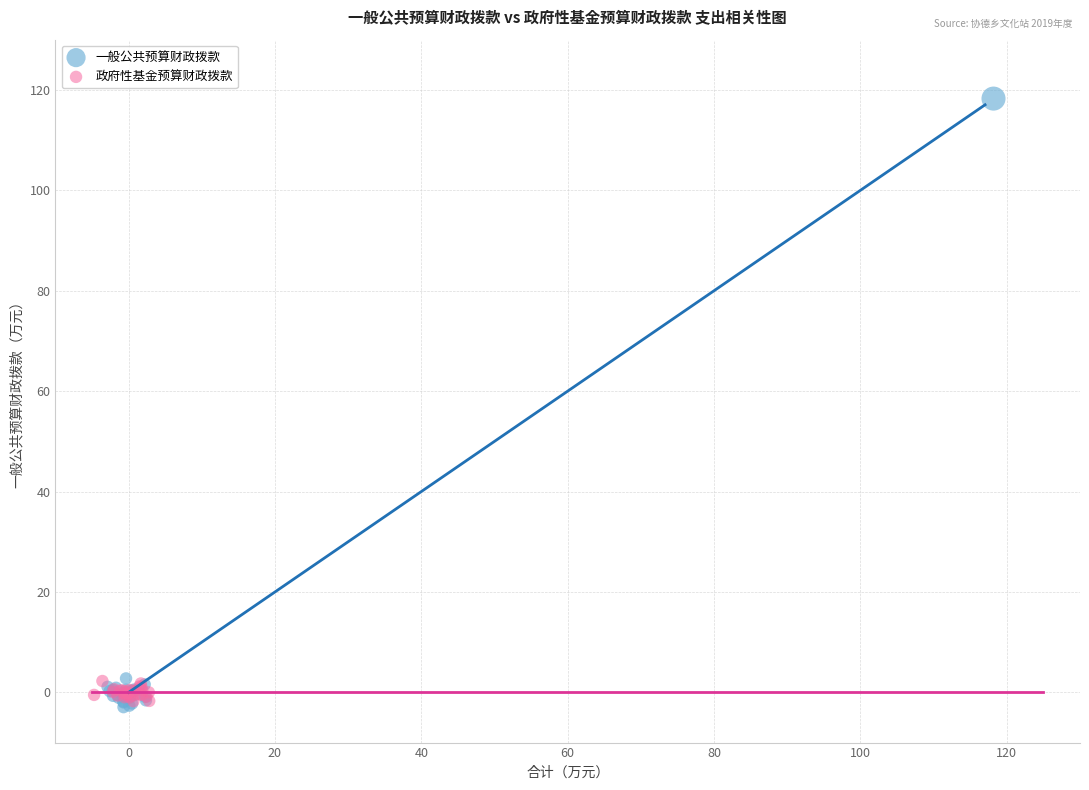

Which series reaches the maximum Y coordinate?

一般公共预算财政拨款